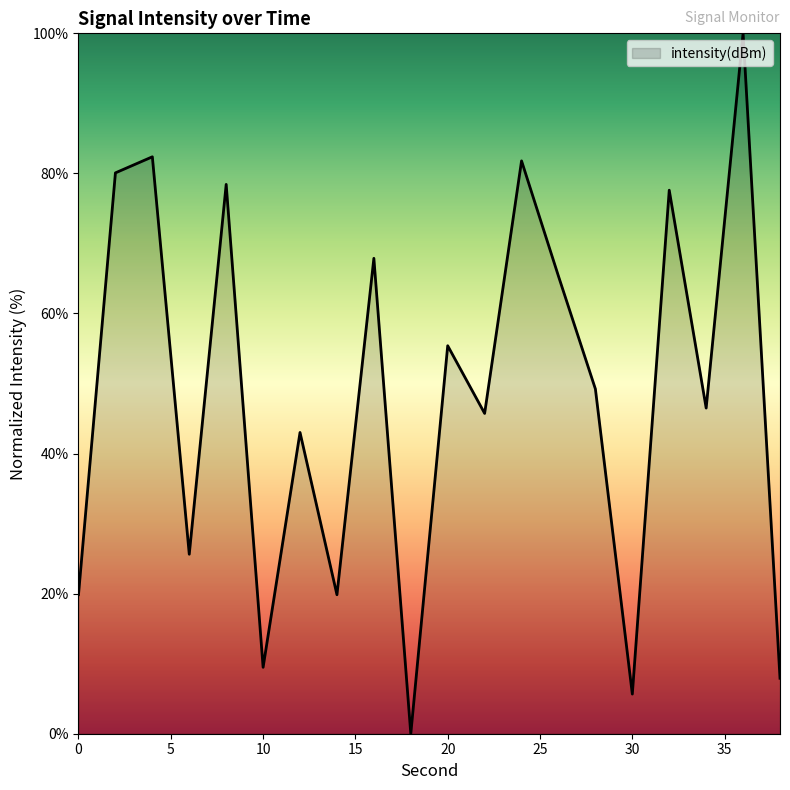

What is the greatest value displayed?

100.0